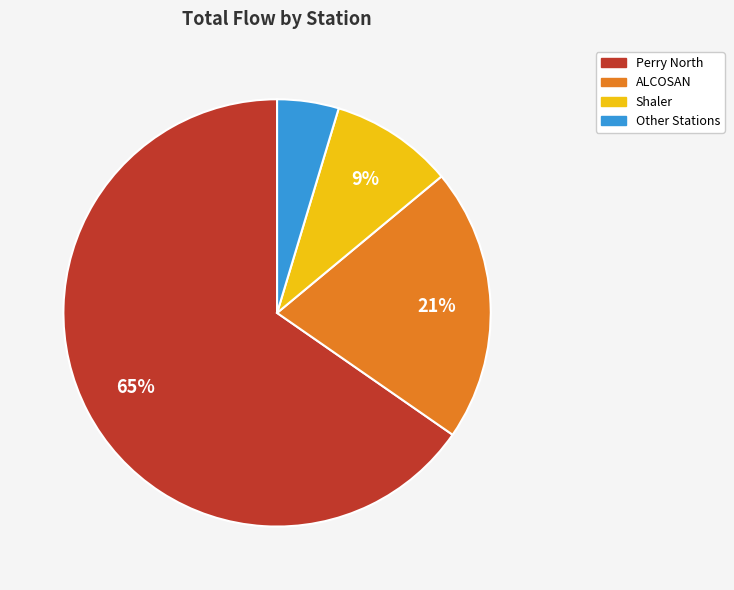

Does any single category account for the majority?

Yes